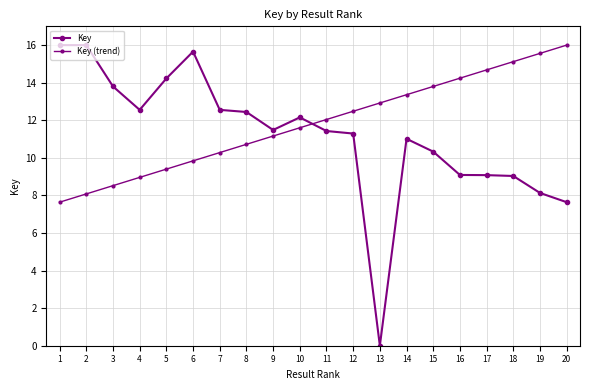

The value of Key (trend) at 1 is 11.2. True or false?

False